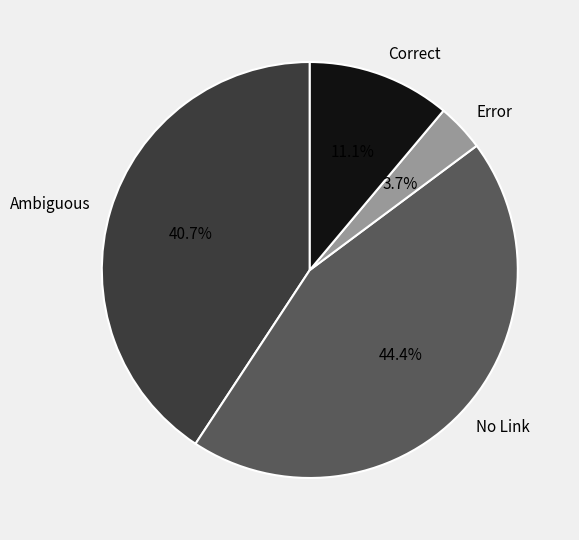

Does Ambiguous represent more than half of the total?

No